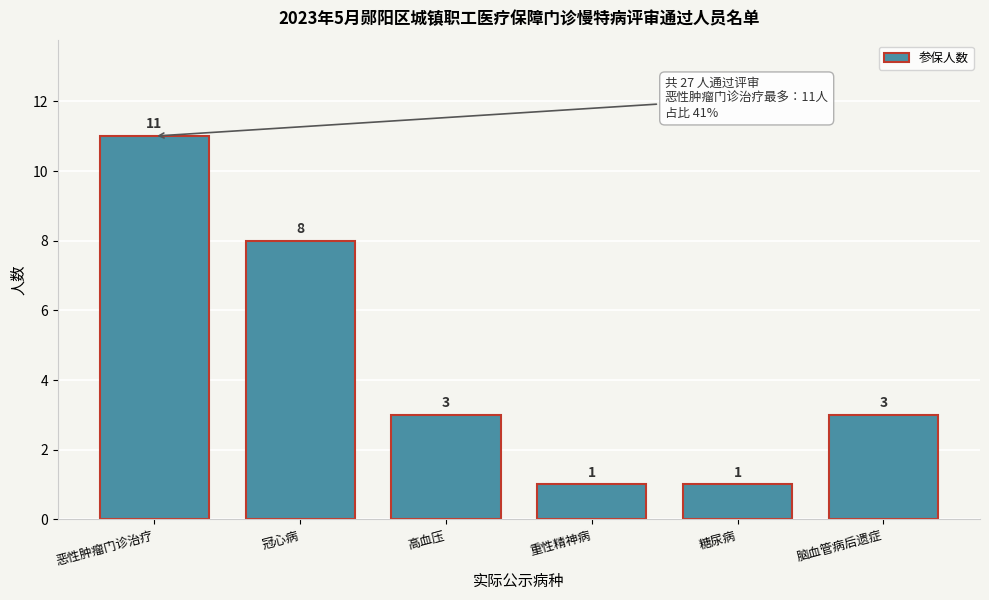

Reading right to left, transcribe all the data shown in this chart.

脑血管病后遗症=3	糖尿病=1	重性精神病=1	高血压=3	冠心病=8	恶性肿瘤门诊治疗=11